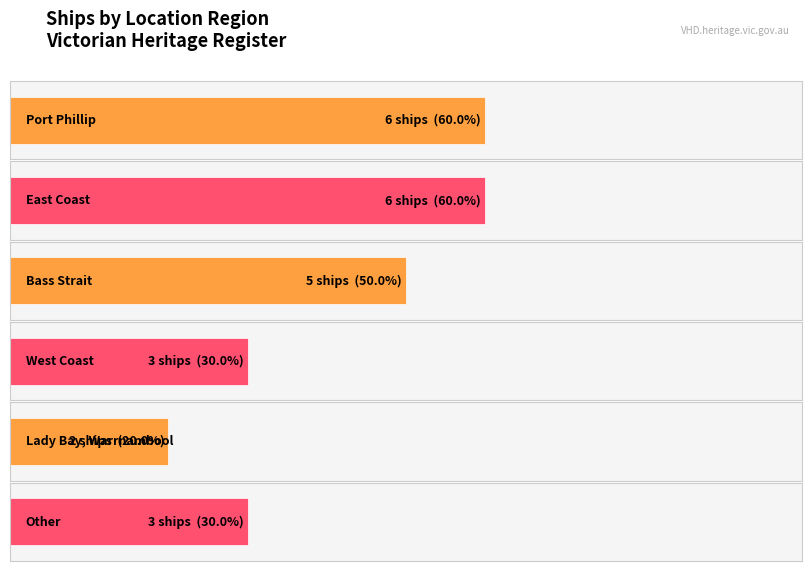

Read the value at West Coast.

3